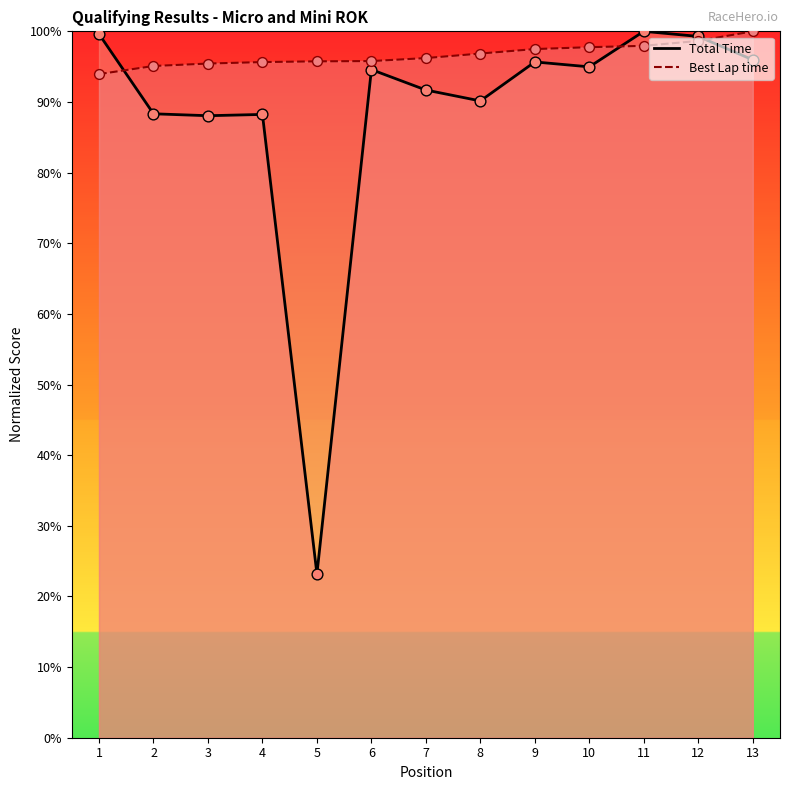

Which series has the largest Y range (max minus min)?

Total Time